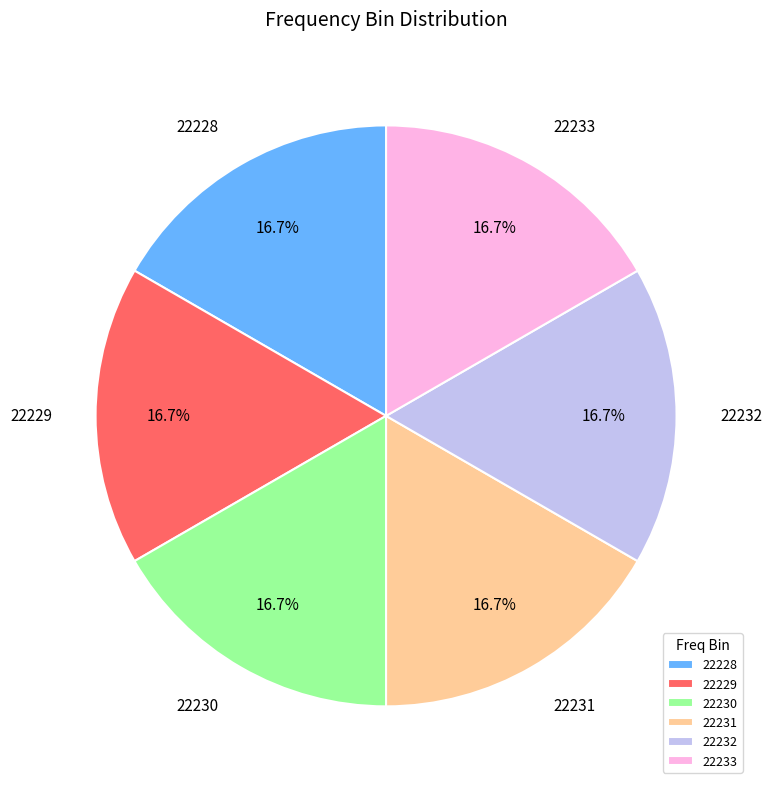

Combined, what portion of the pie is 22229 and 22232?

33.3%